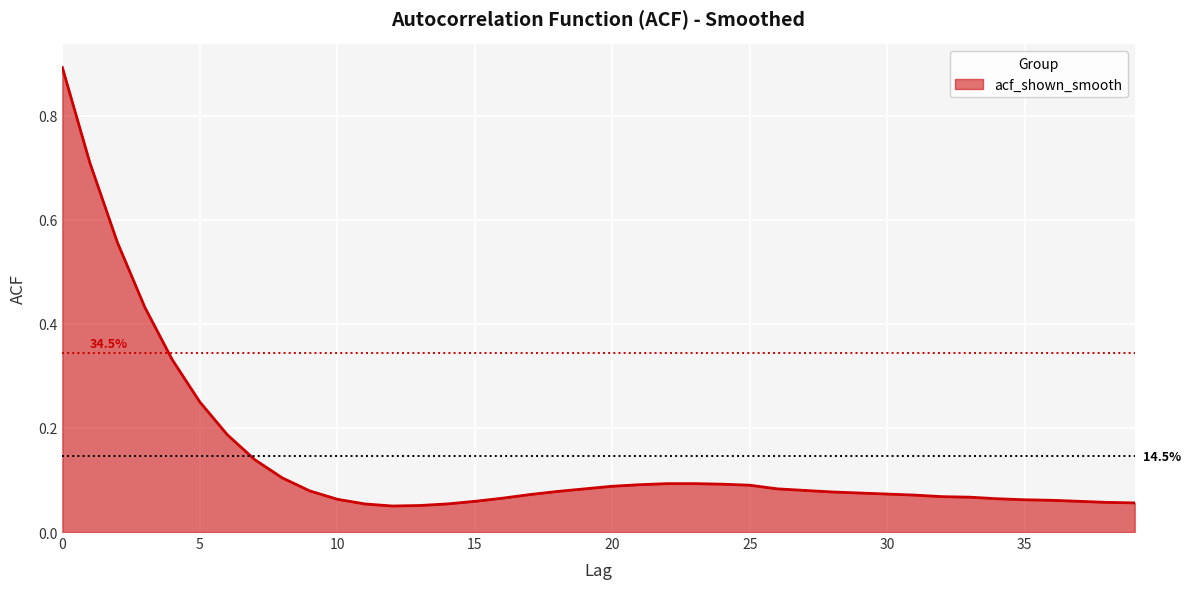

What is the maximum value shown in the chart?

0.9